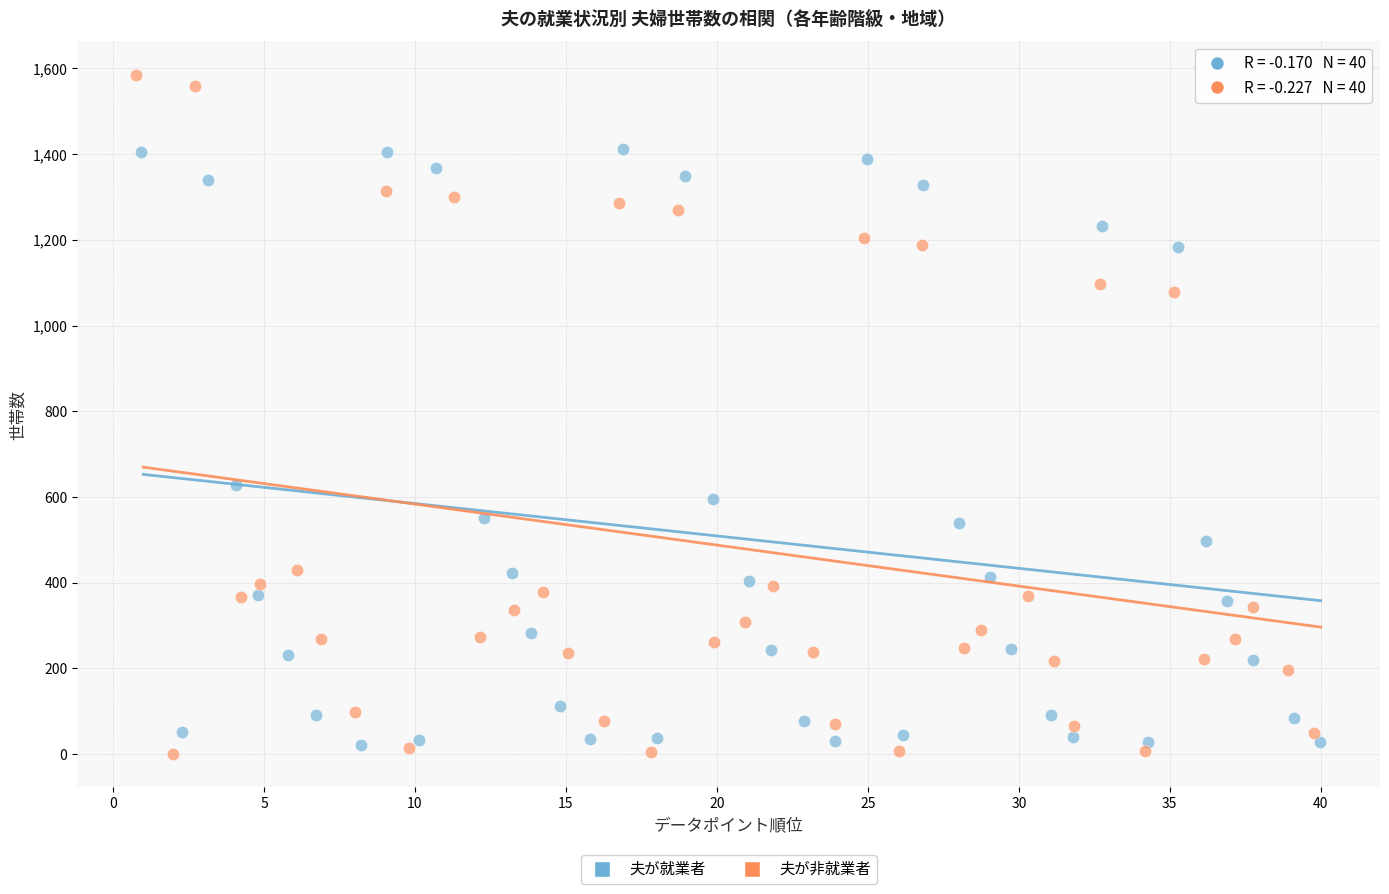

Which series reaches the maximum Y coordinate?

夫が非就業者